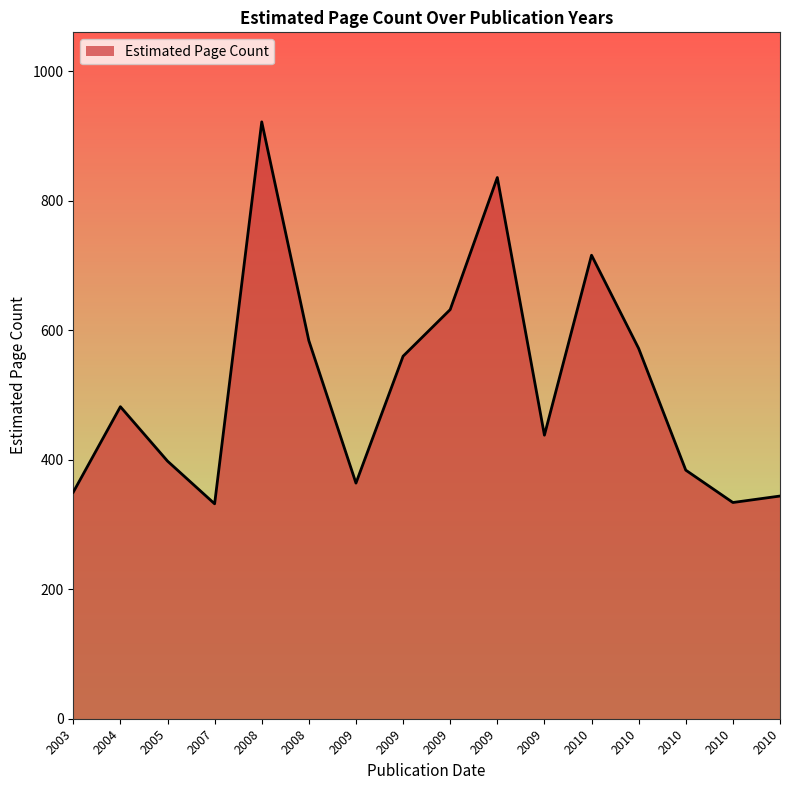

Reading left to right, list all the values displayed in this chart.

2003=350	2004=482	2005=398	2007=332	2008=922	2008=584	2009=364	2009=560	2009=632	2009=836	2009=438	2010=716	2010=572	2010=384	2010=334	2010=344